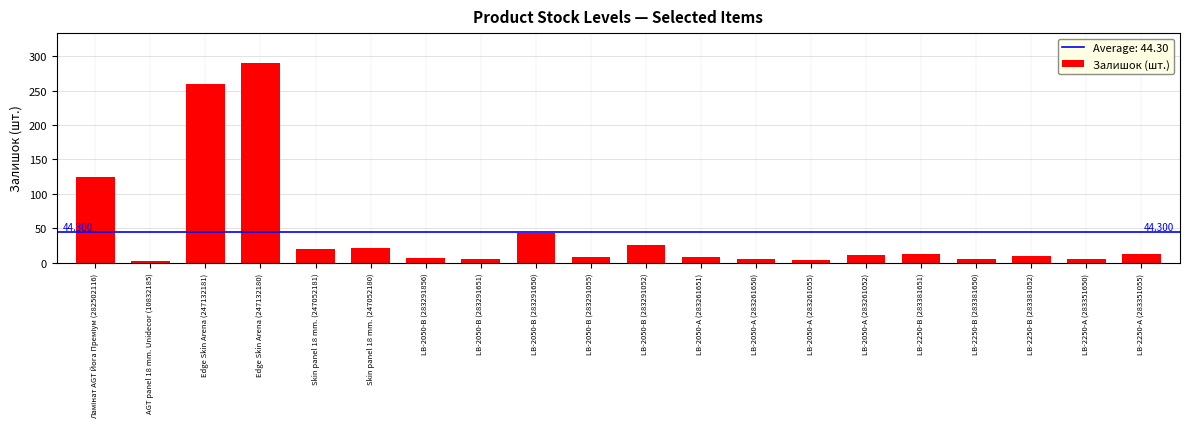

What is the ratio of the value at LB-2250-А (283351650) to the value at AGT panel 18 mm. Unidecor (10832185)?

3.0